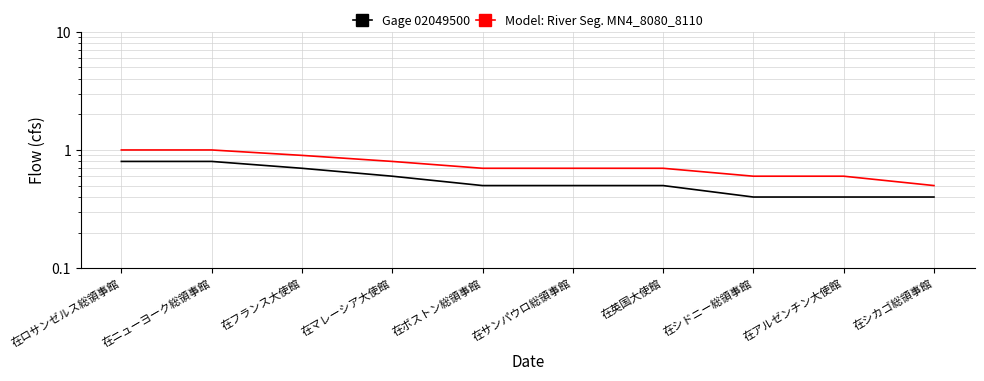

What is the difference between the maximum and minimum values in the Model: River Seg. MN4_8080_8110 series?

0.5